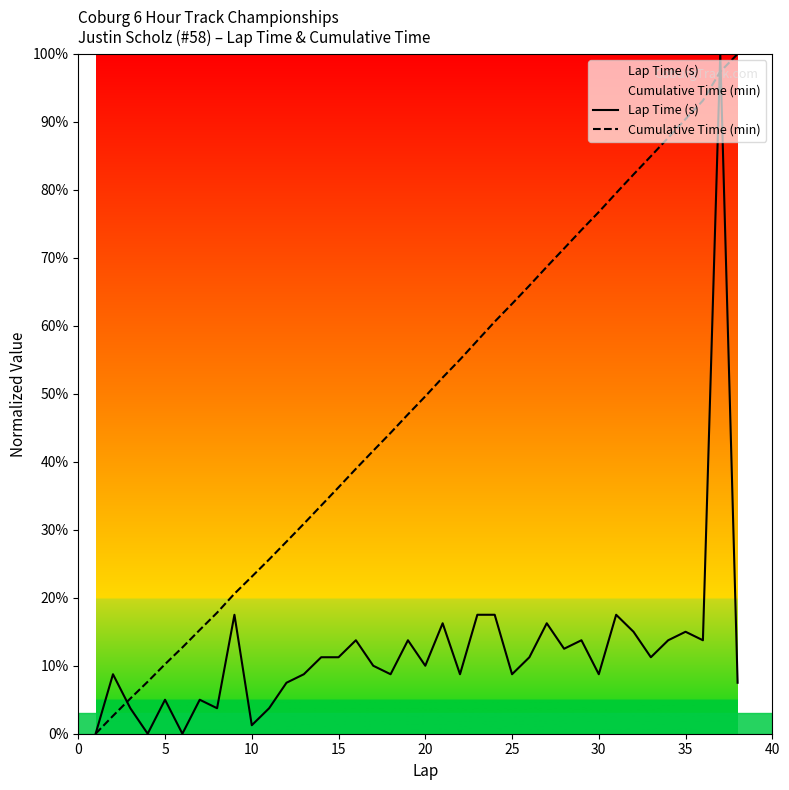

What is the total value across all series at 10?

24.4